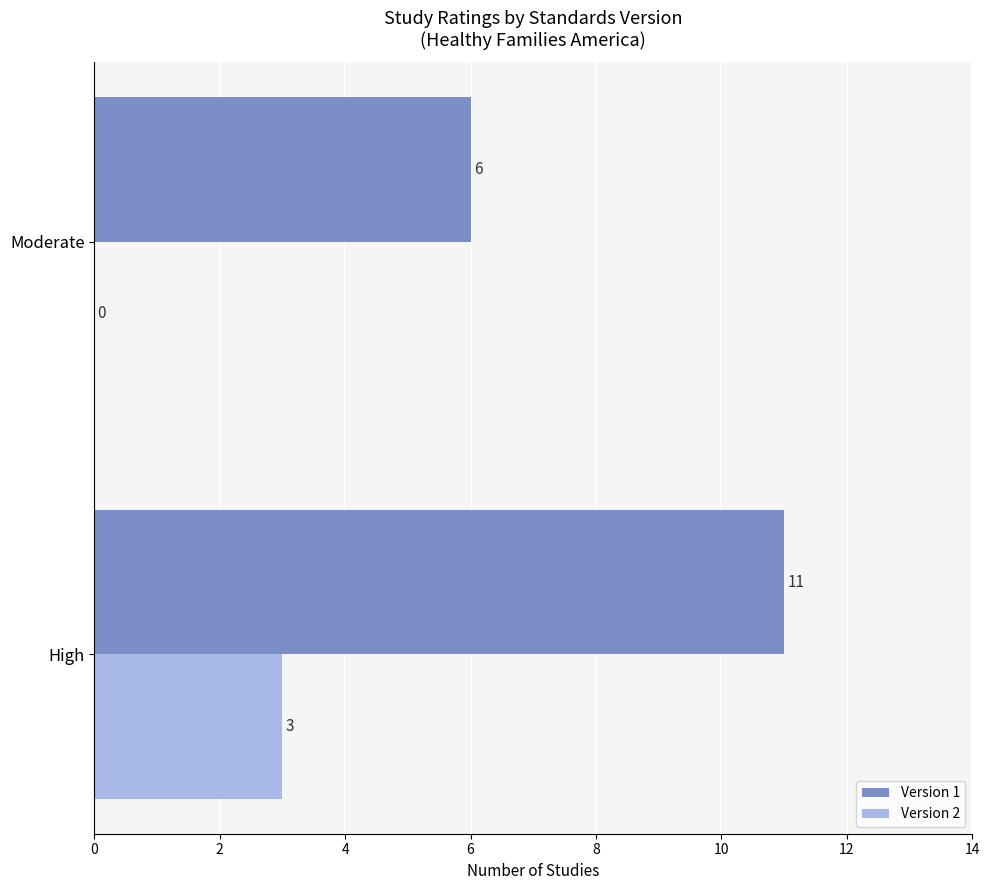

At which category is the sum across all series the highest?

High